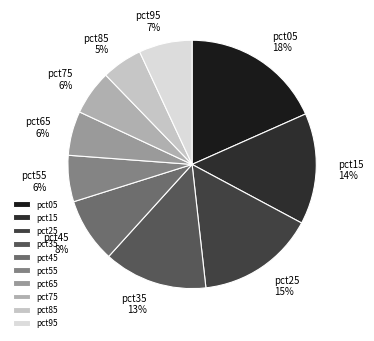

Is pct75 the majority of the pie?

No